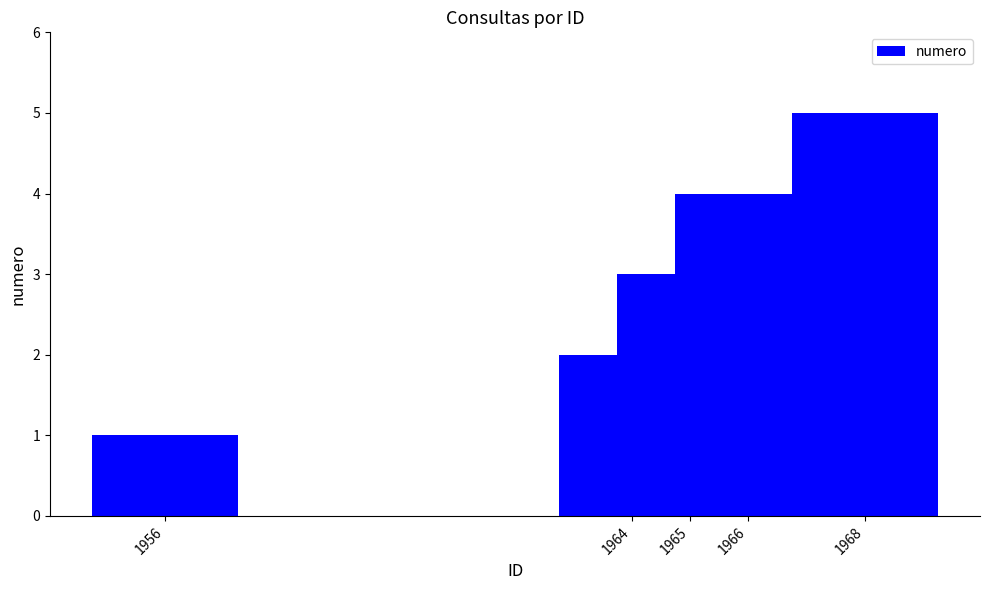

Reading left to right, list all the values displayed in this chart.

1	2	3	4	5